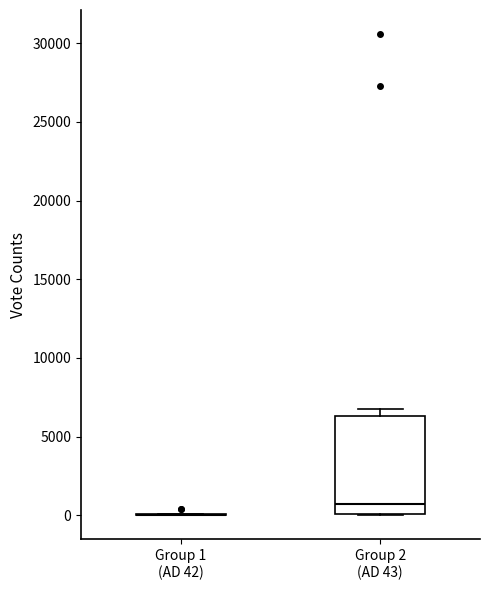

Comparing the boxes themselves (not the whiskers), which one is the tallest?

Group 2 (AD 43)